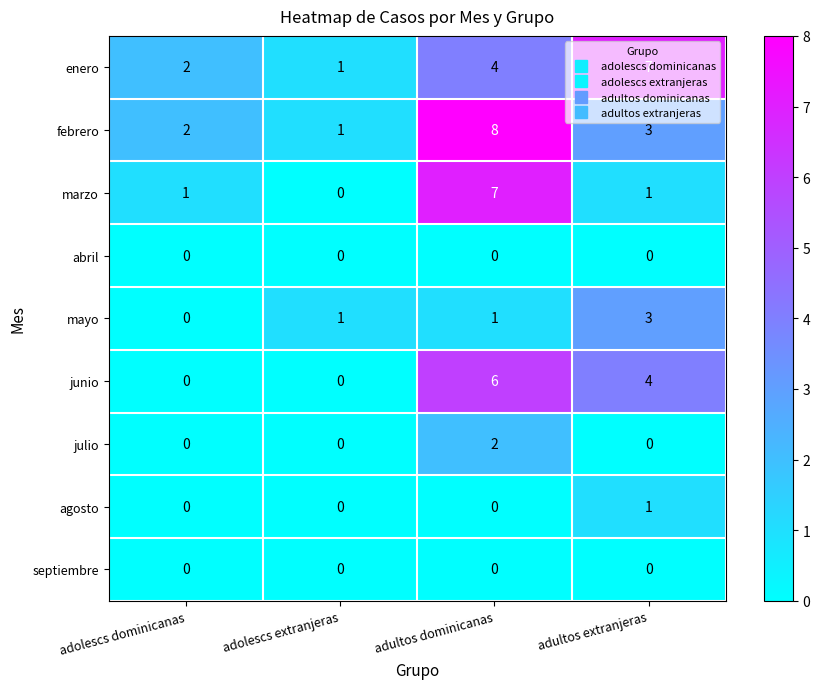

At which label is enero closest to 4?

adultos dominicanas